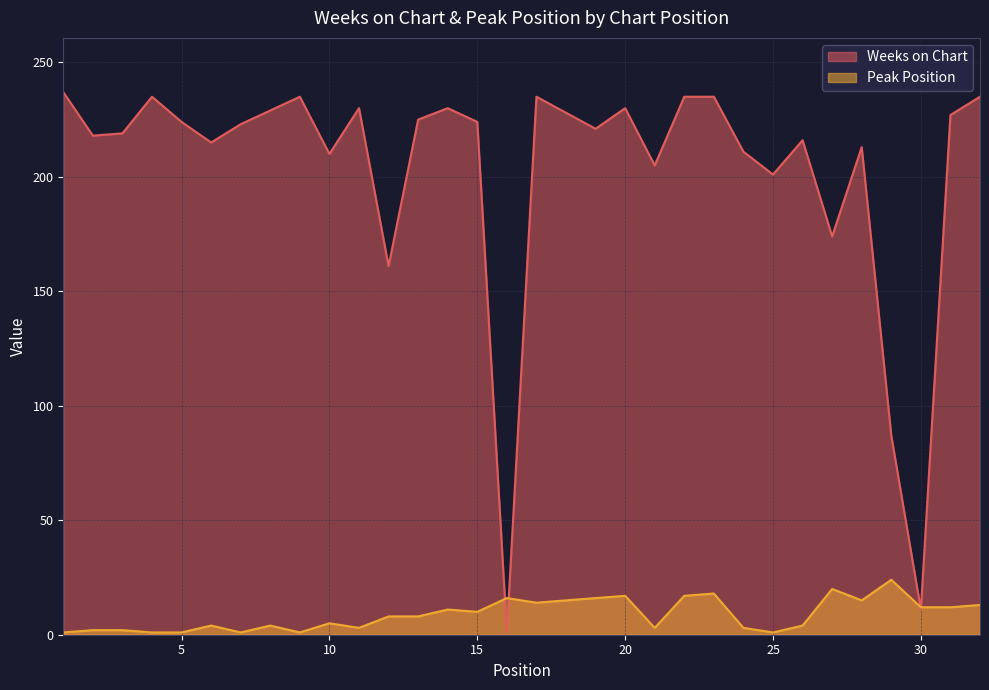

How many values in the Weeks on Chart series are below 224?

16